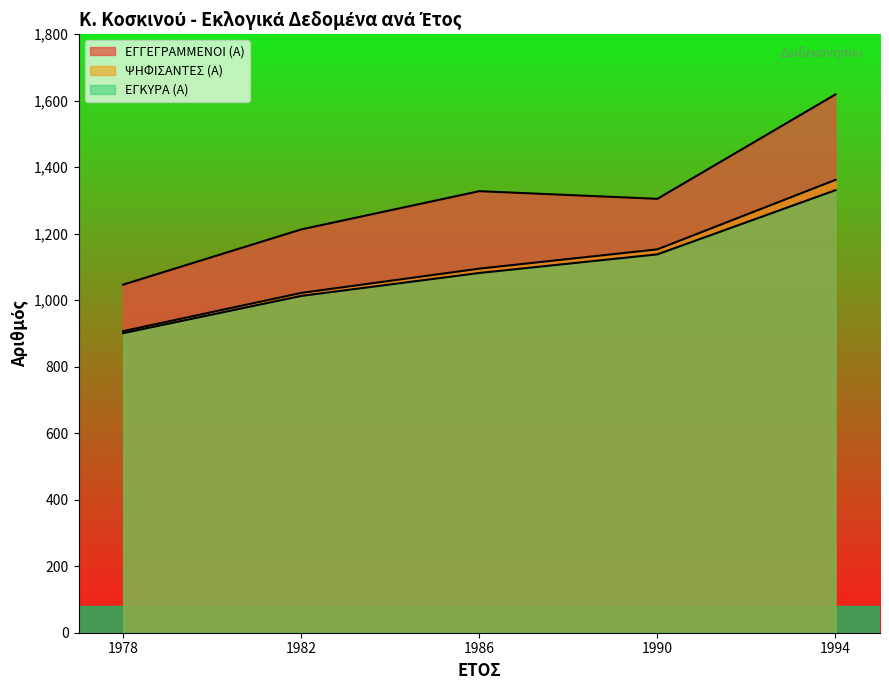

At which category does ΕΓΓΕΓΡΑΜΜΕΝΟΙ (Α) reach its first local peak?

1986